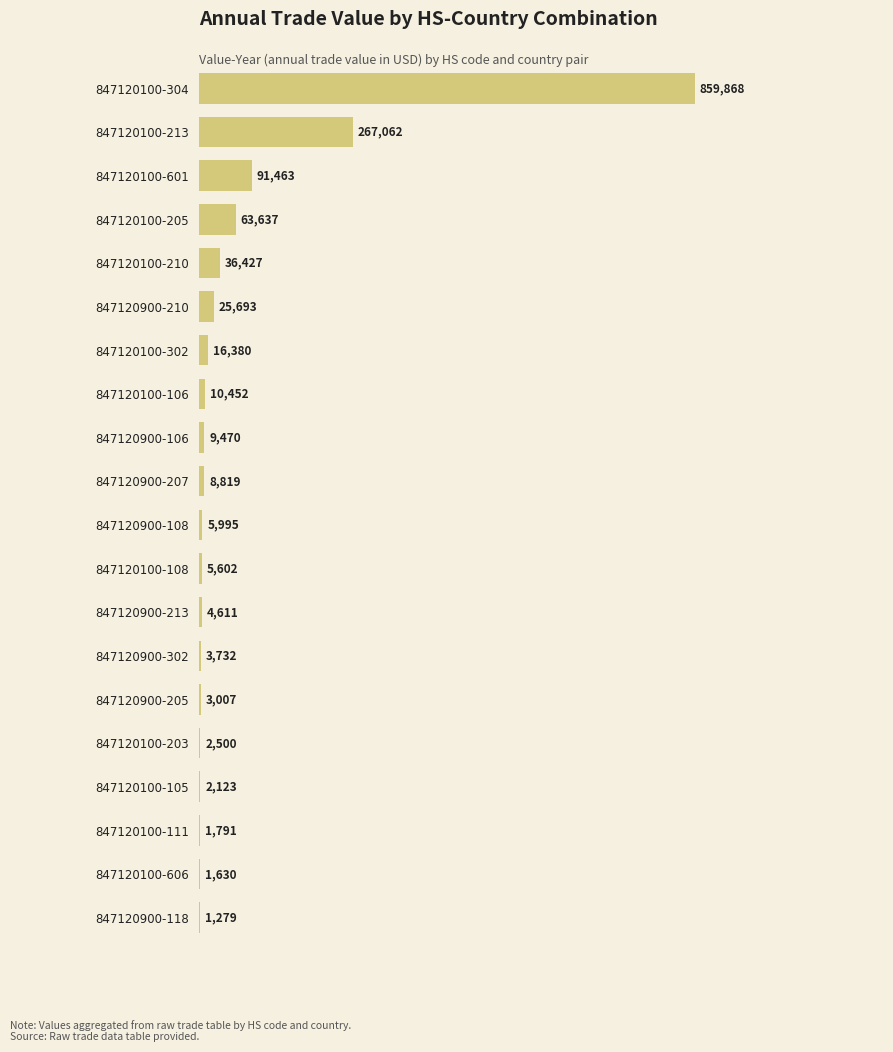

Count the number of categories in the chart.

20